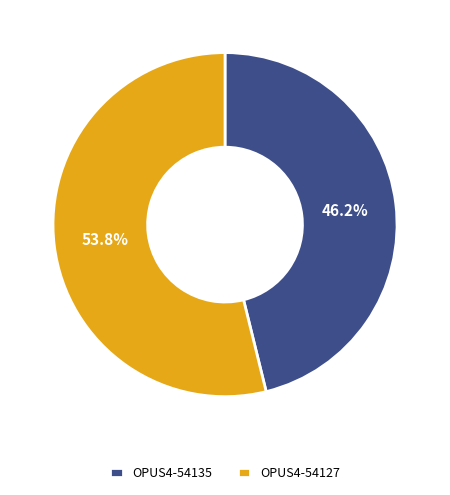

True or false: OPUS4-54135 accounts for 46% of the total.

True